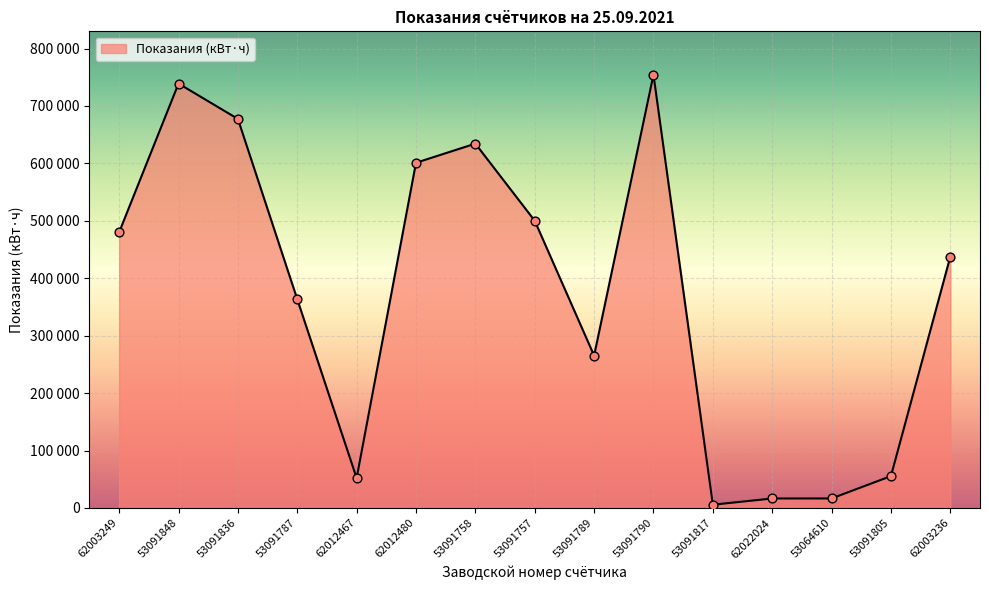

Approximately how many times larger is the value at 62003236 compared to 53091836?

0.6